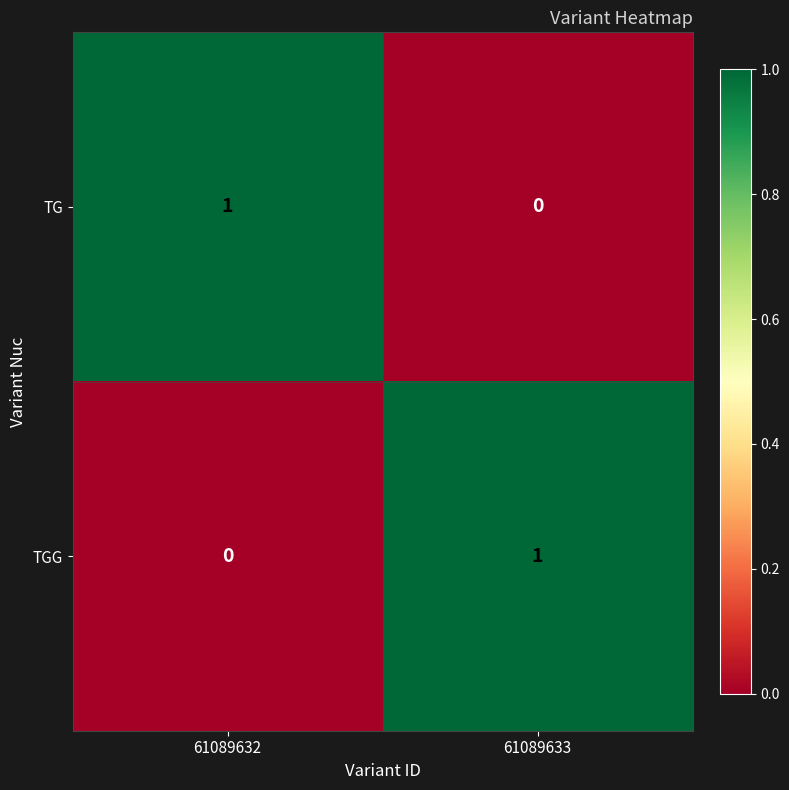

The TG series shows 1 at 61089632. True or false?

True